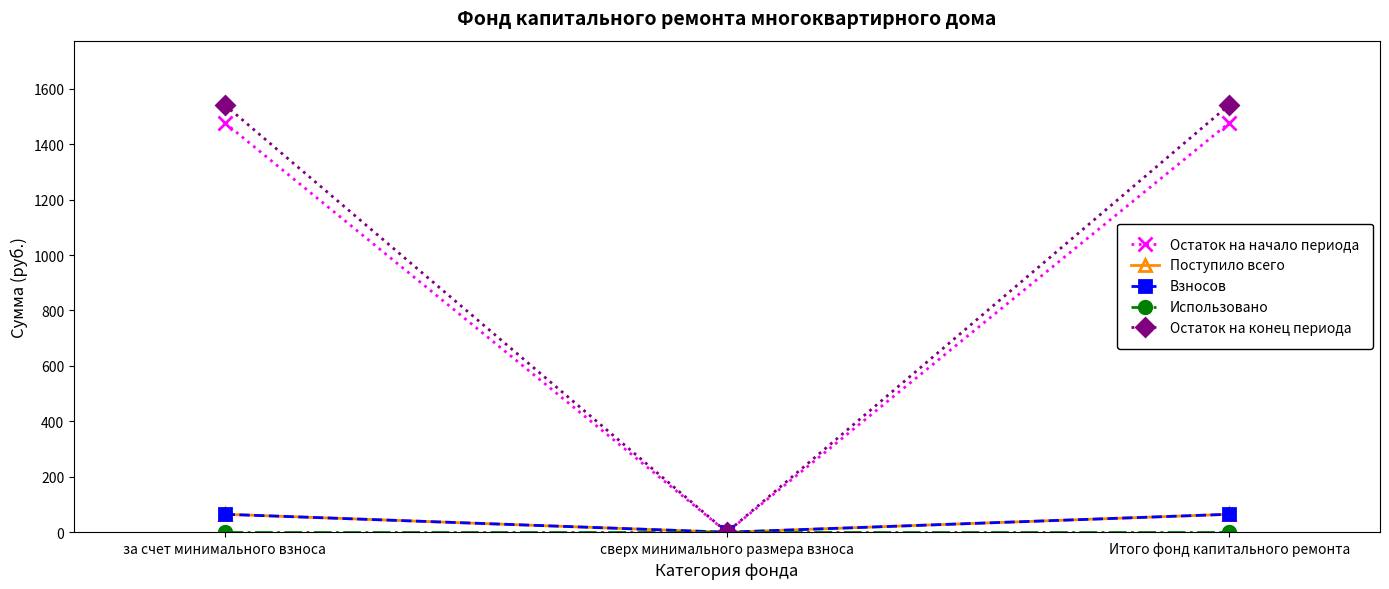

What is the sum of the Остаток на начало периода values at Итого фонд капитального ремонта and за счет минимального взноса?

2954.8